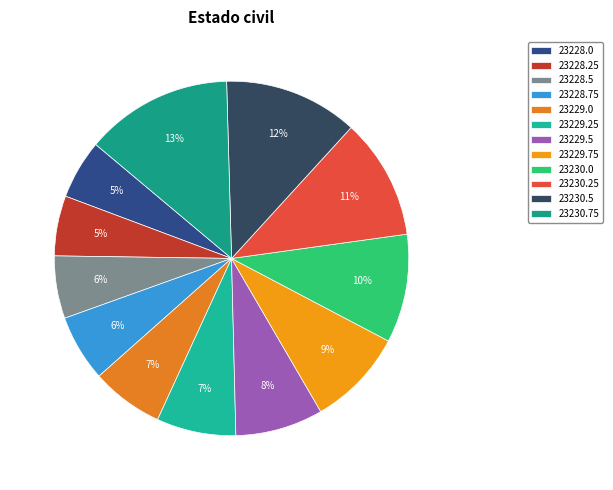

To the nearest percent, what percentage of the pie is 23228.0?

5%